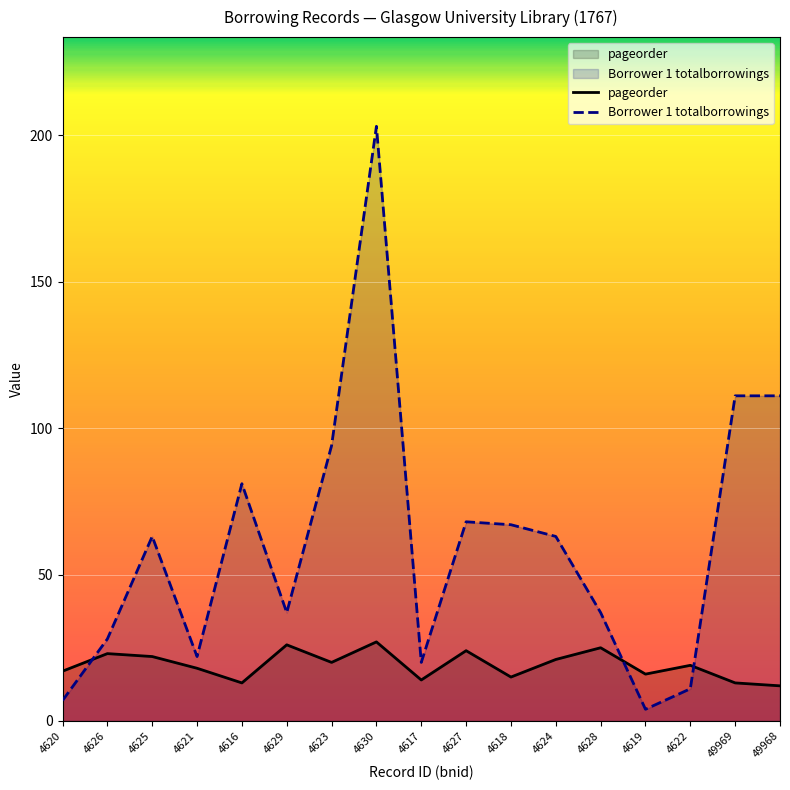

True or false: Borrower 1 totalborrowings and pageorder intersect in this chart.

True